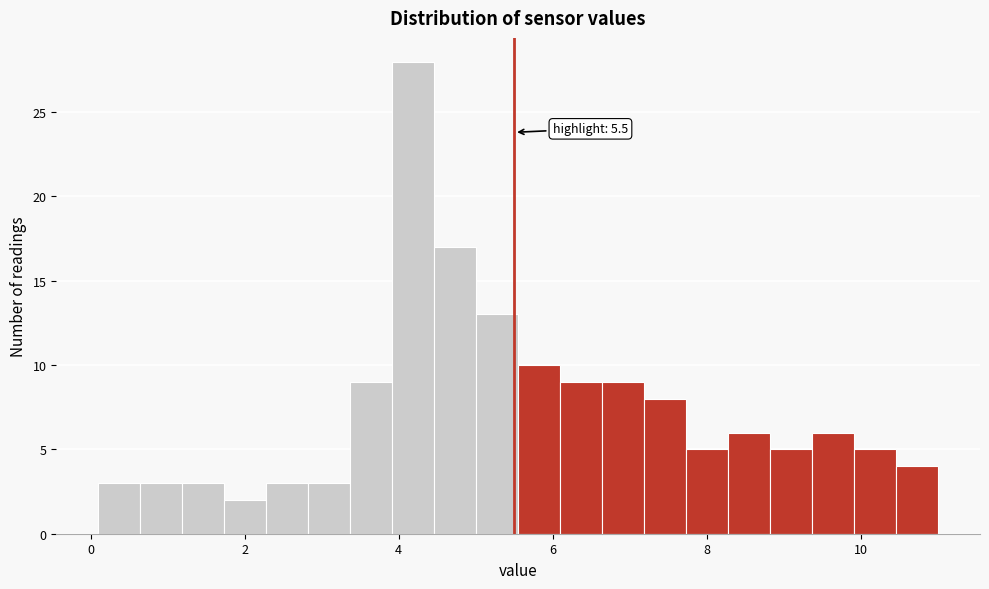

Around what value on the x-axis is the tallest bar? Give the approximate position of its centre, as read against the axis.

4.2